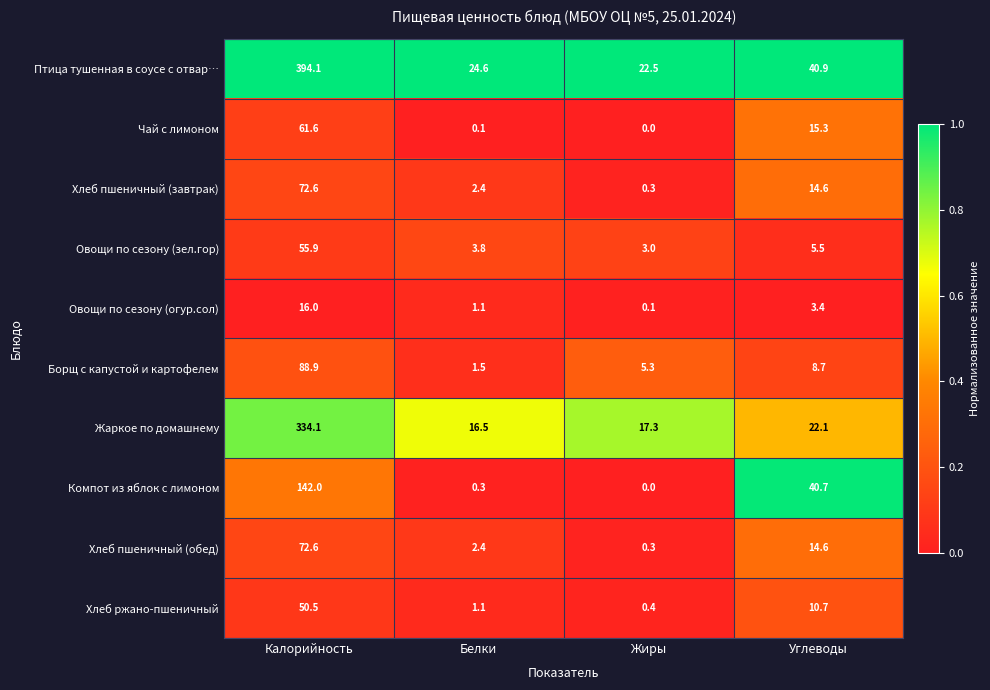

The Чай с лимоном series shows 23.1 at Углеводы. True or false?

False